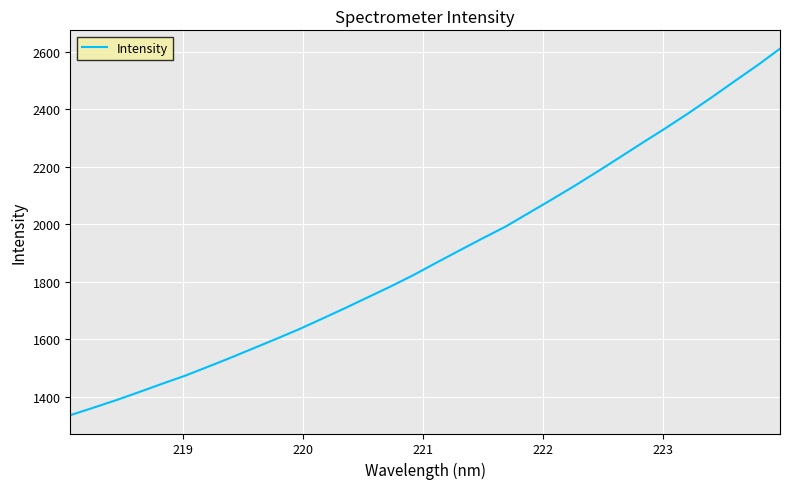

What is the smallest value displayed?

1335.2